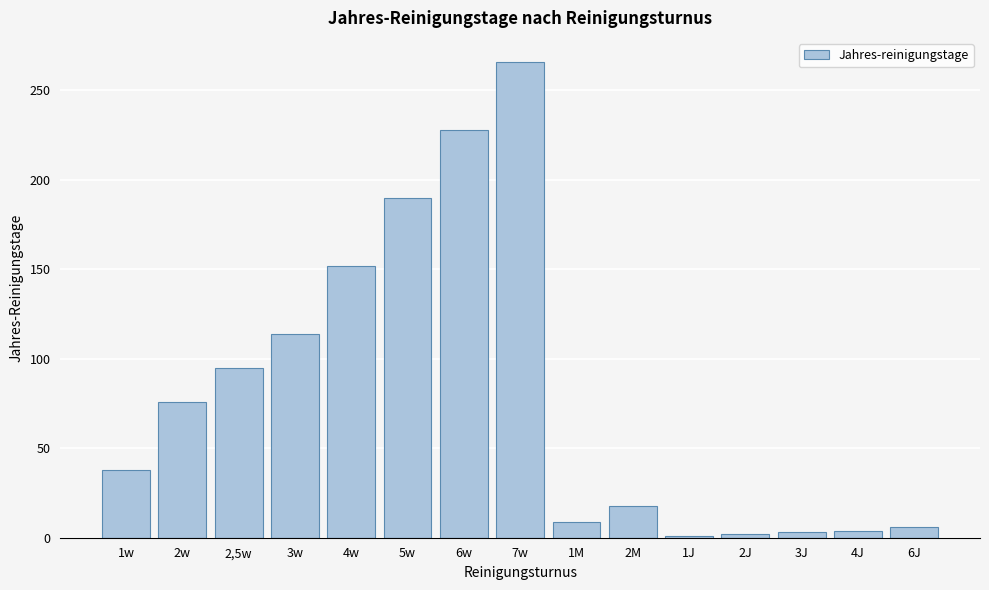

What is the change in value from 4w to 7w?

+114